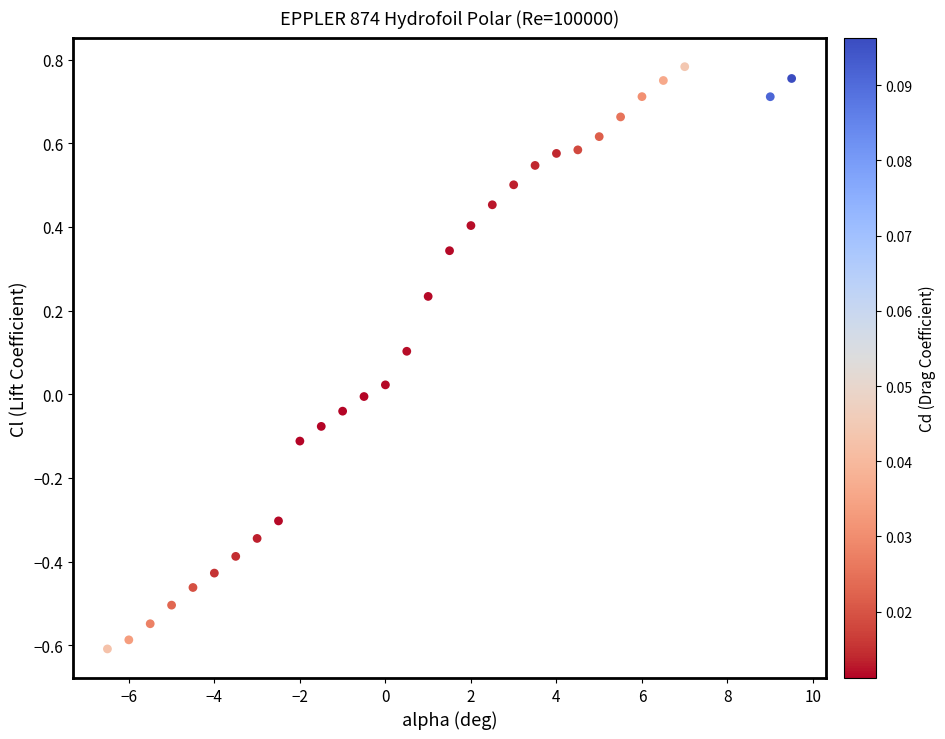

What is the range of X values (max minus min)?

16.0